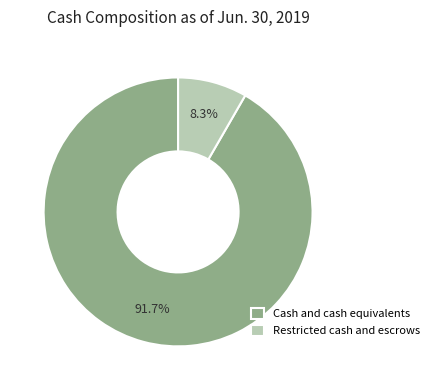

Which category accounts for the majority?

Cash and cash equivalents